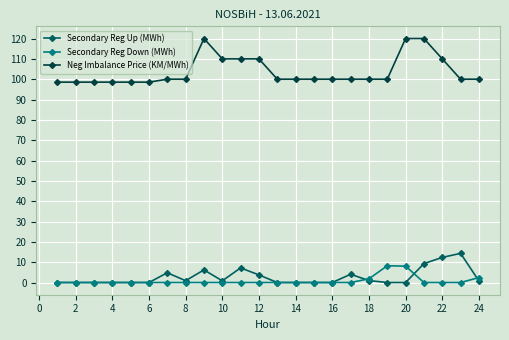

Which series has the widest spread of values?

Neg Imbalance Price (KM/MWh)